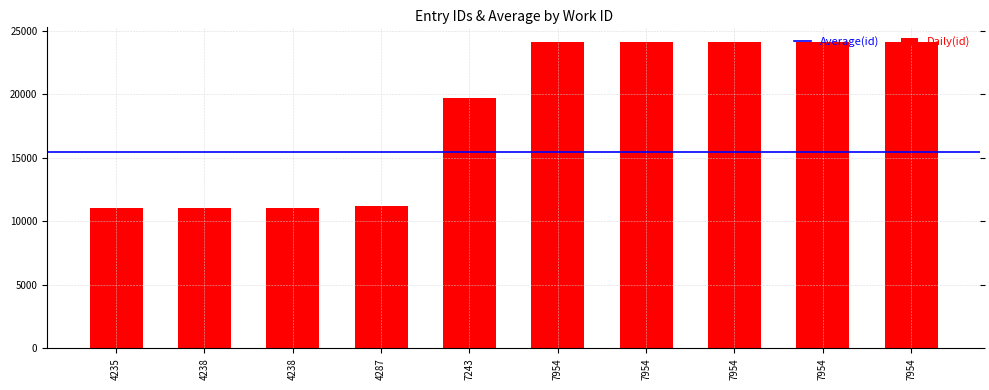

Where is the data nearest to the value 17574?

7243